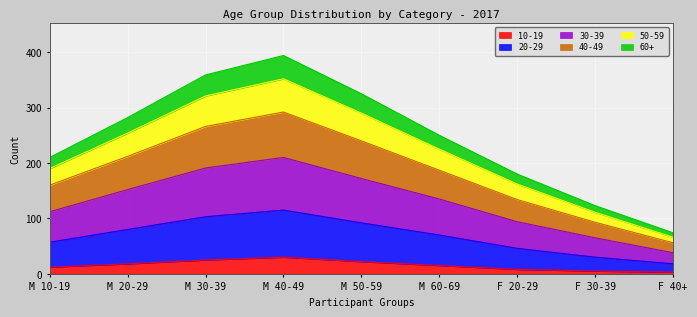

What are all the series names shown in the legend?

10-19, 20-29, 30-39, 40-49, 50-59, 60+